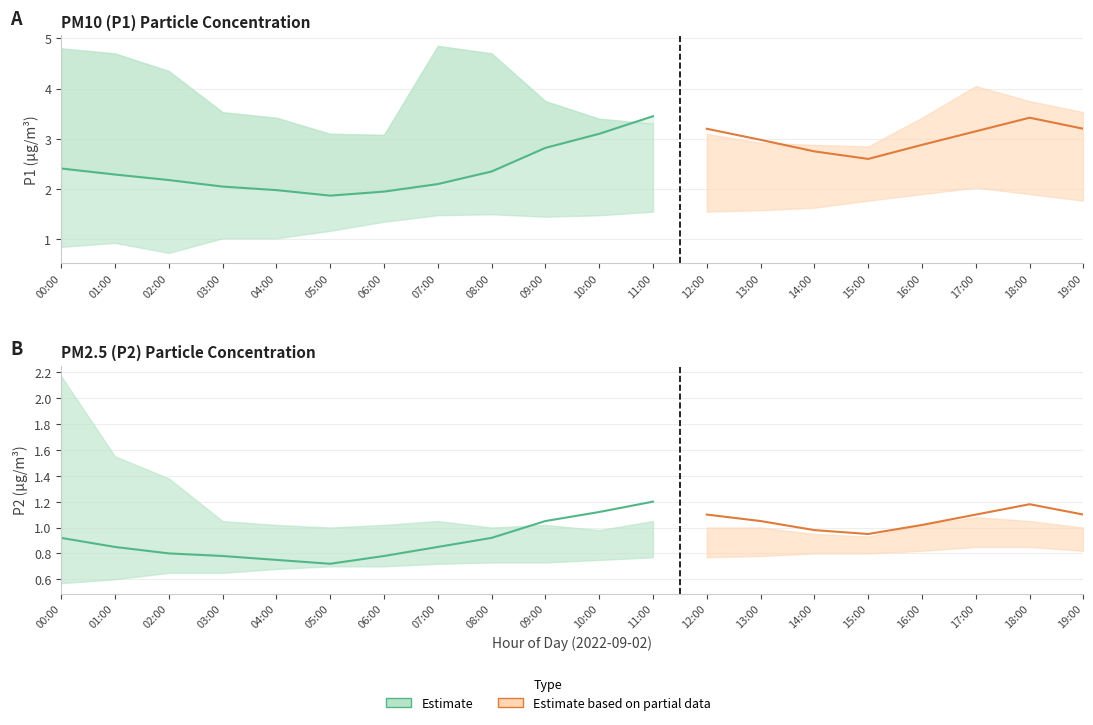

True or false: P2_lower has more than 0 points higher than both neighbors.

False